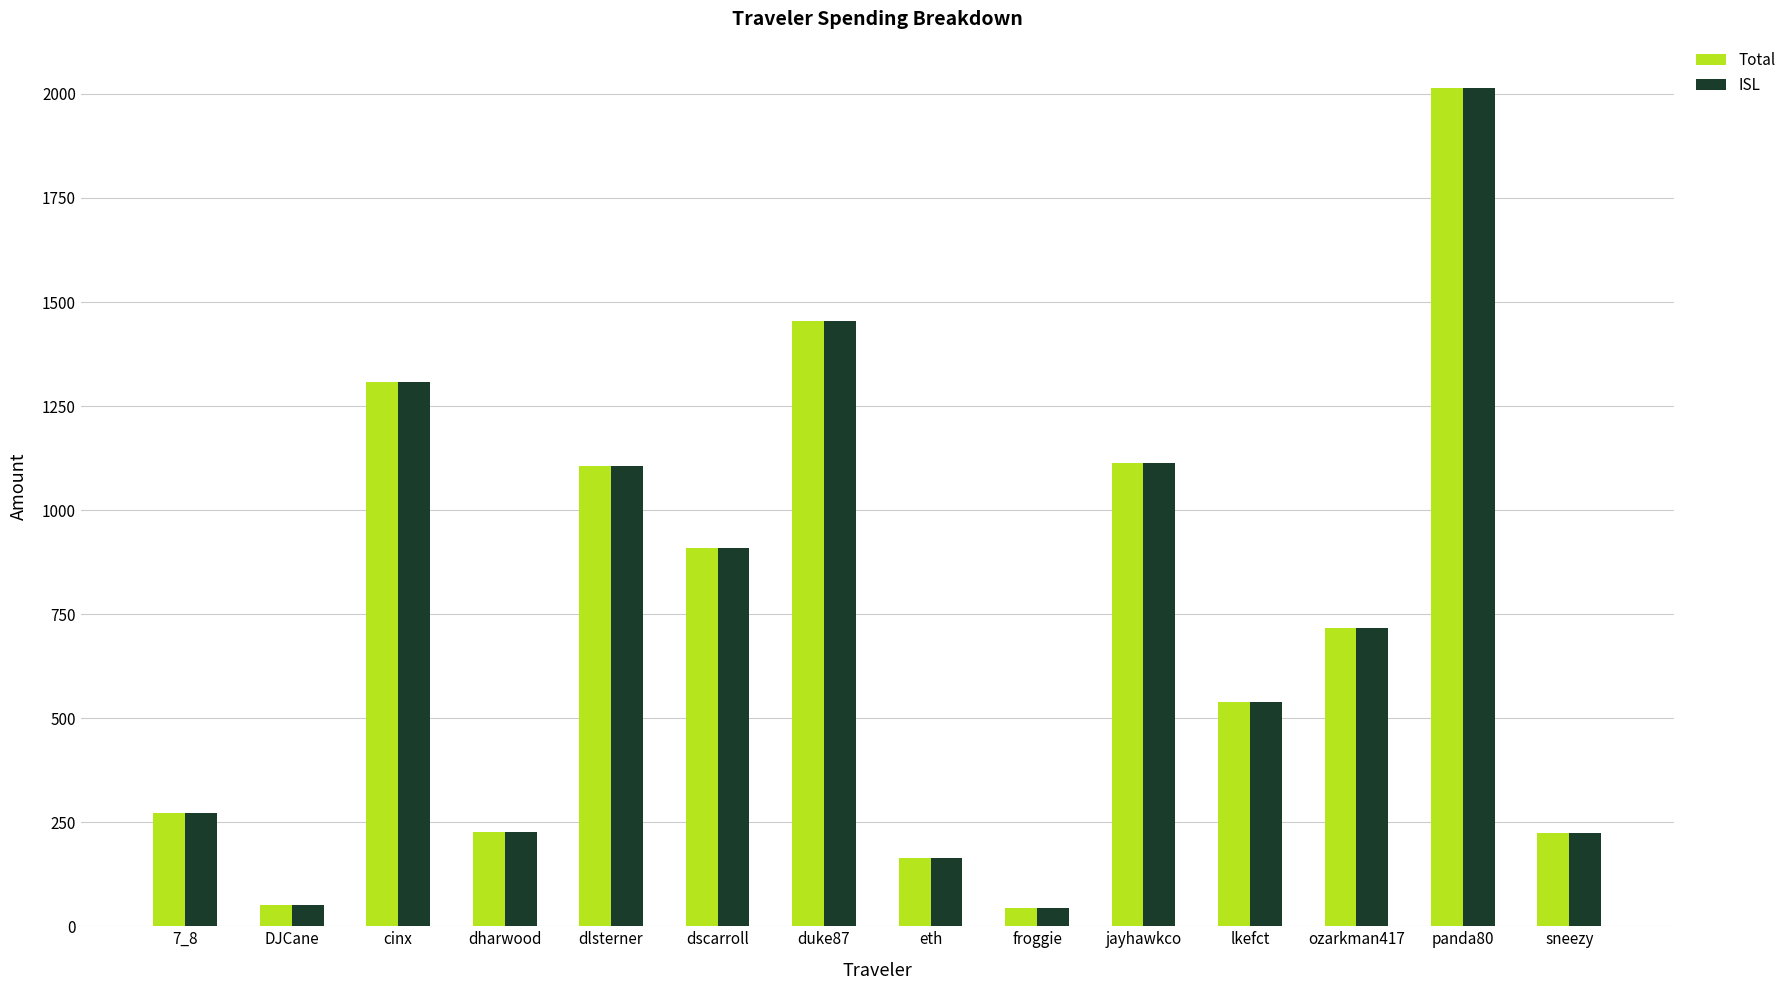

What is the label of the 12th bar from the right?

cinx